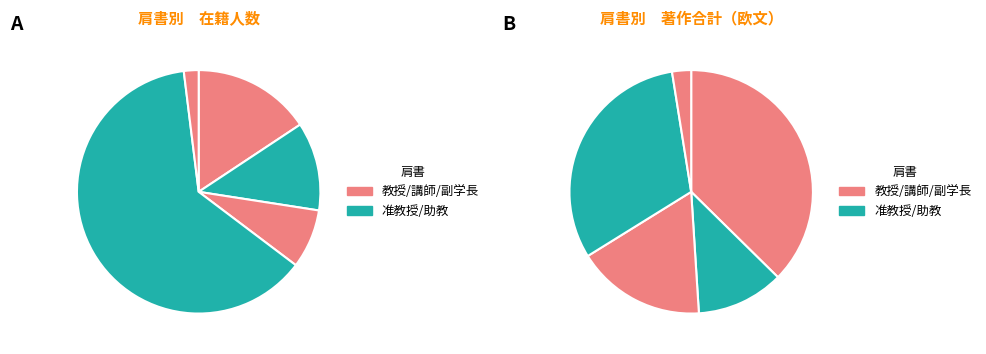

True or false: 副学長 accounts for 2% of the total.

True